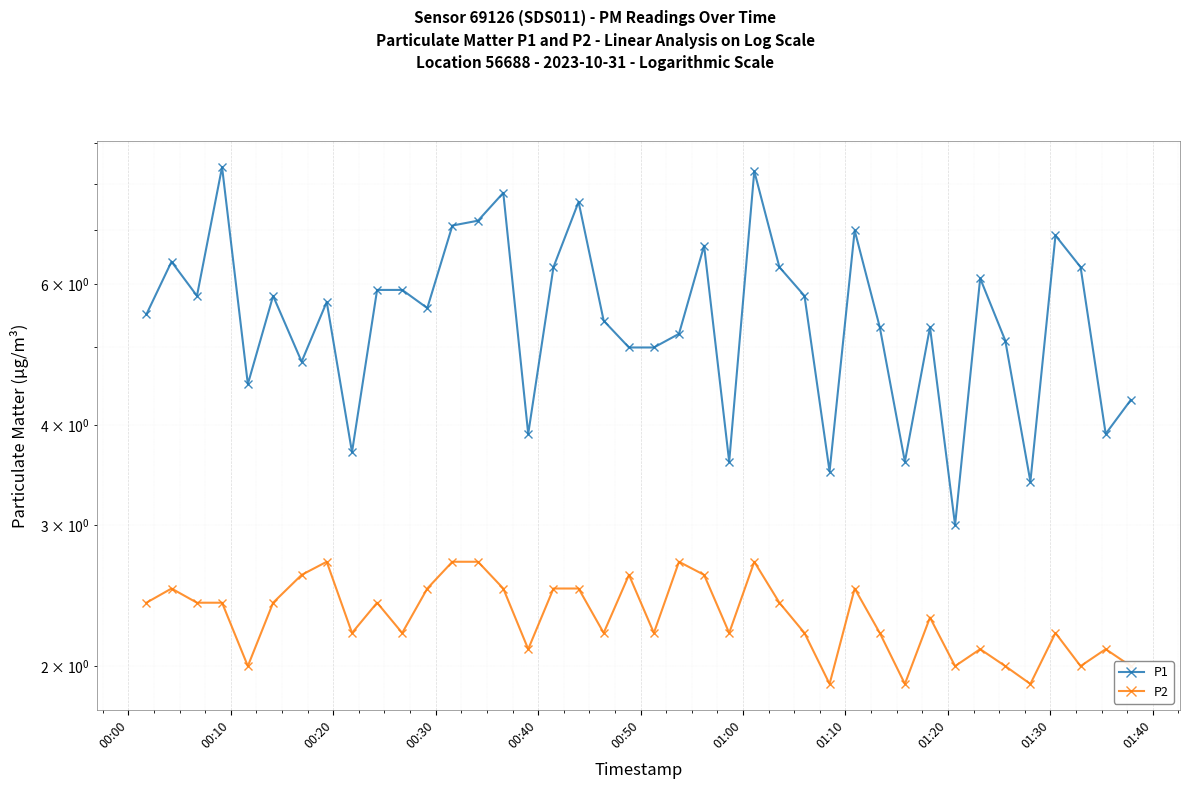

True or false: P2 and P1 cross at least once.

False